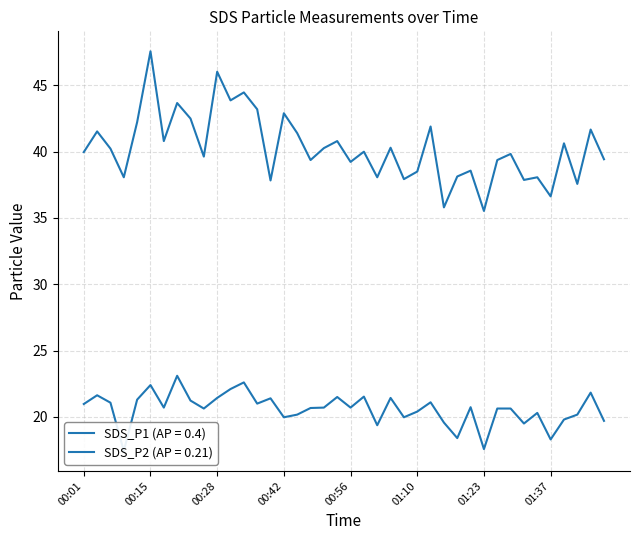

What is the approximate value of SDS_P1 at 01:40?

40.6